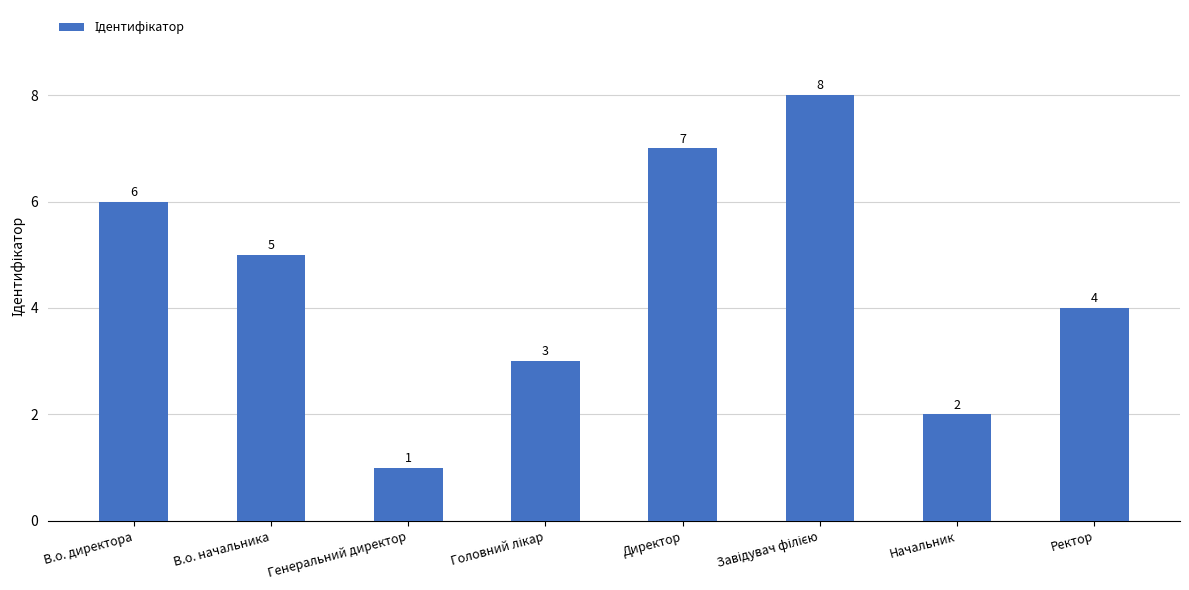

What is the difference between the maximum and minimum values?

7